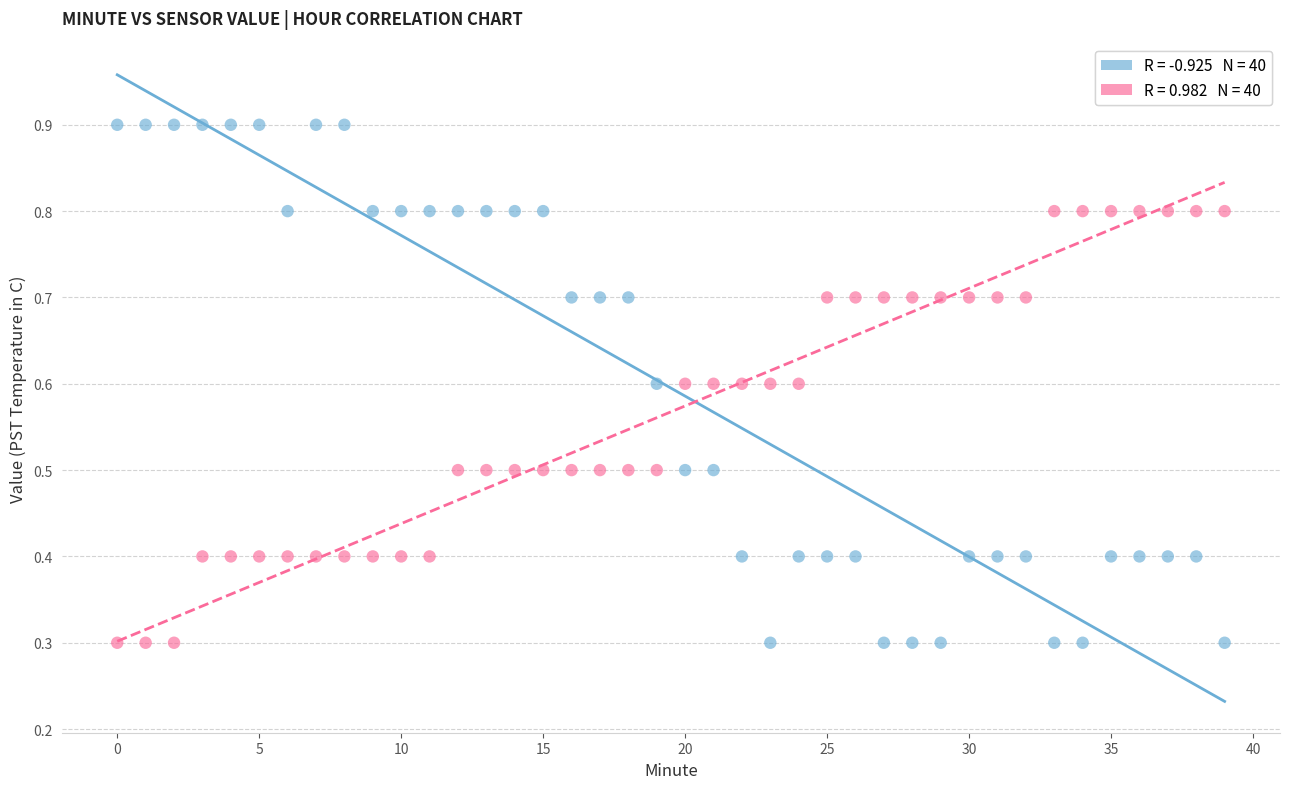

Across all data points, what is the range of Y values (max minus min)?

0.6